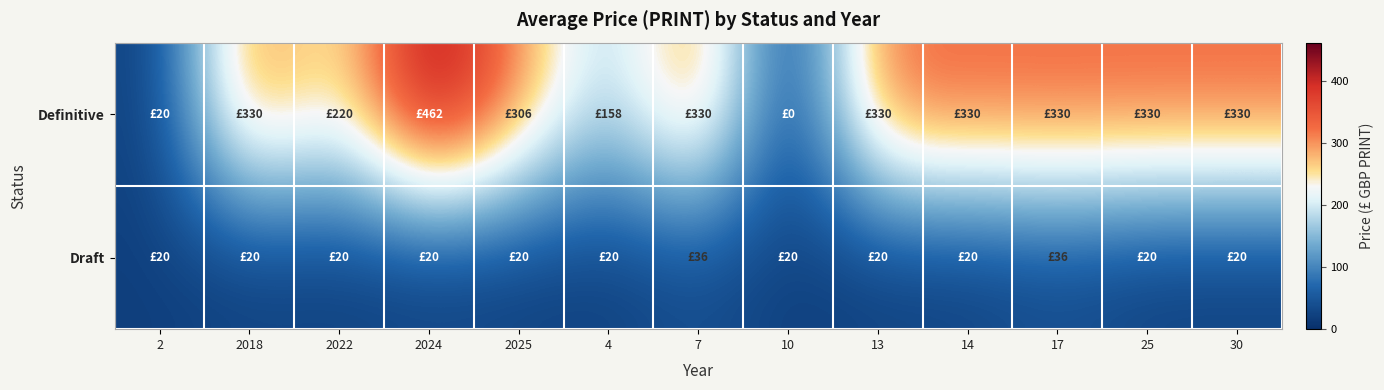

Rank the series by their average value, from highest to lowest.

Definitive, Draft